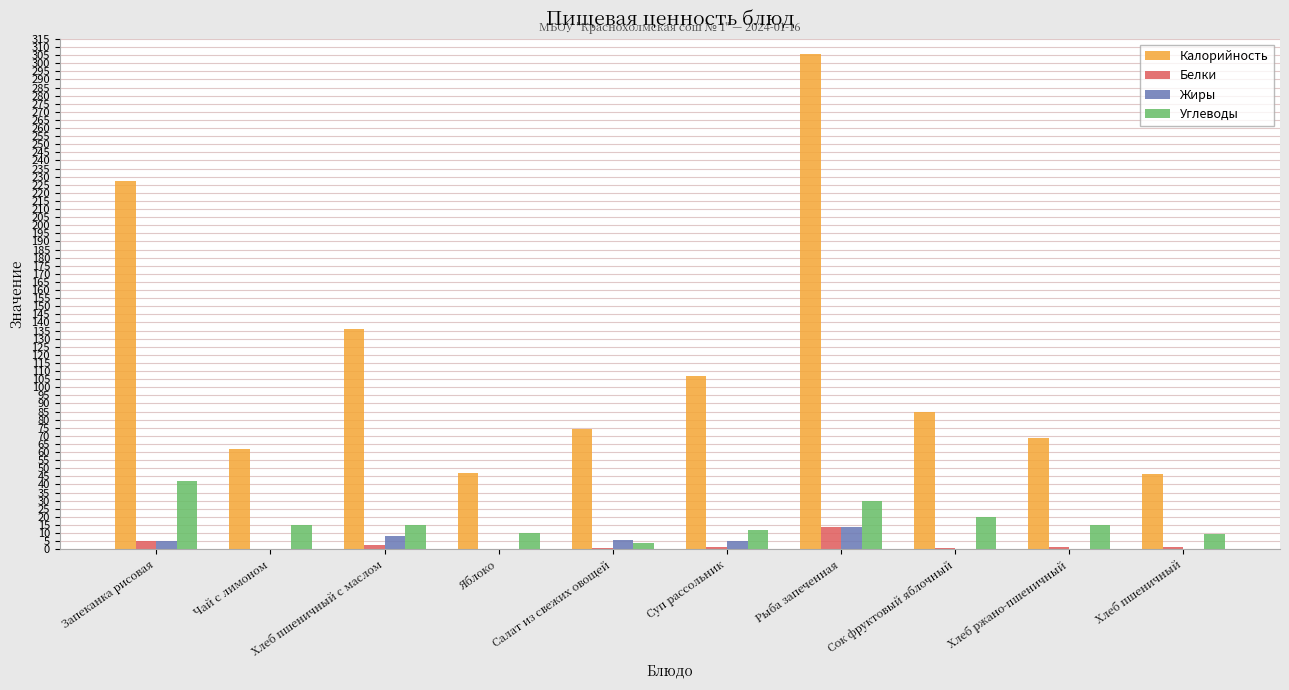

True or false: Калорийность has a value of 101.7 at Чай с лимоном.

False